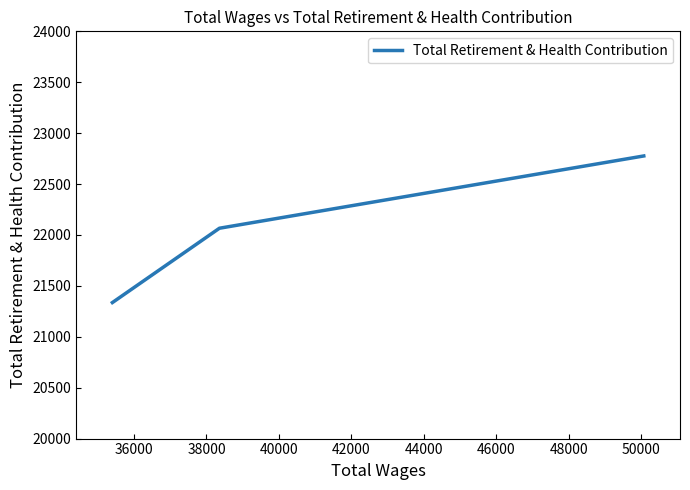

What is the sum of all values?

66178